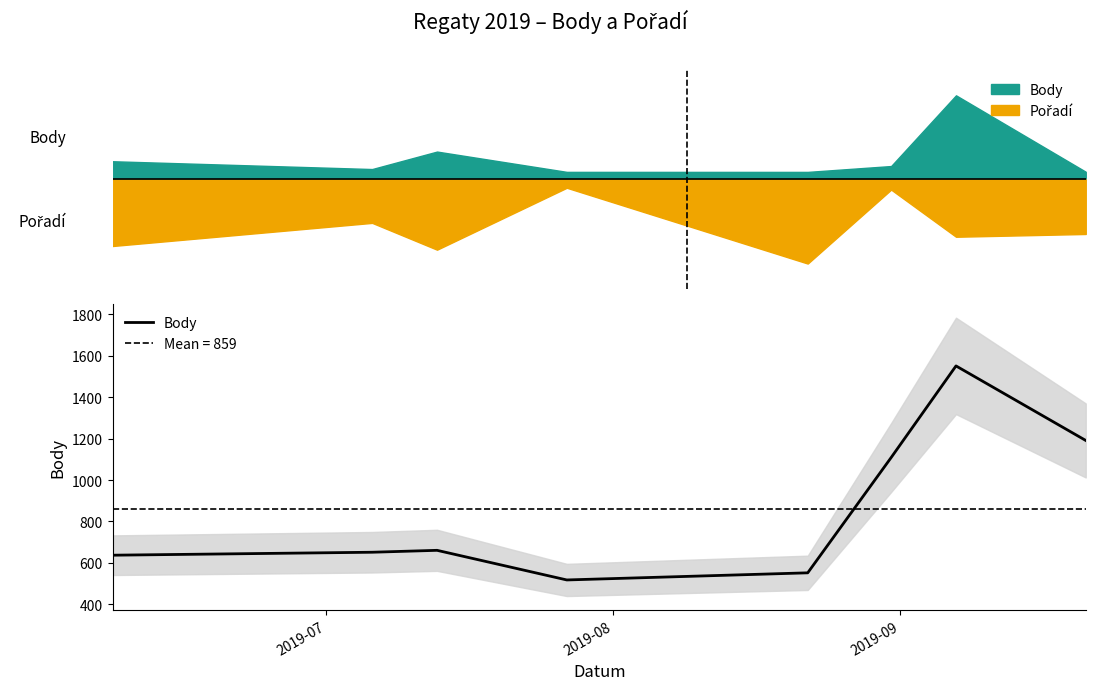

What is the sum of all values?

6870.0